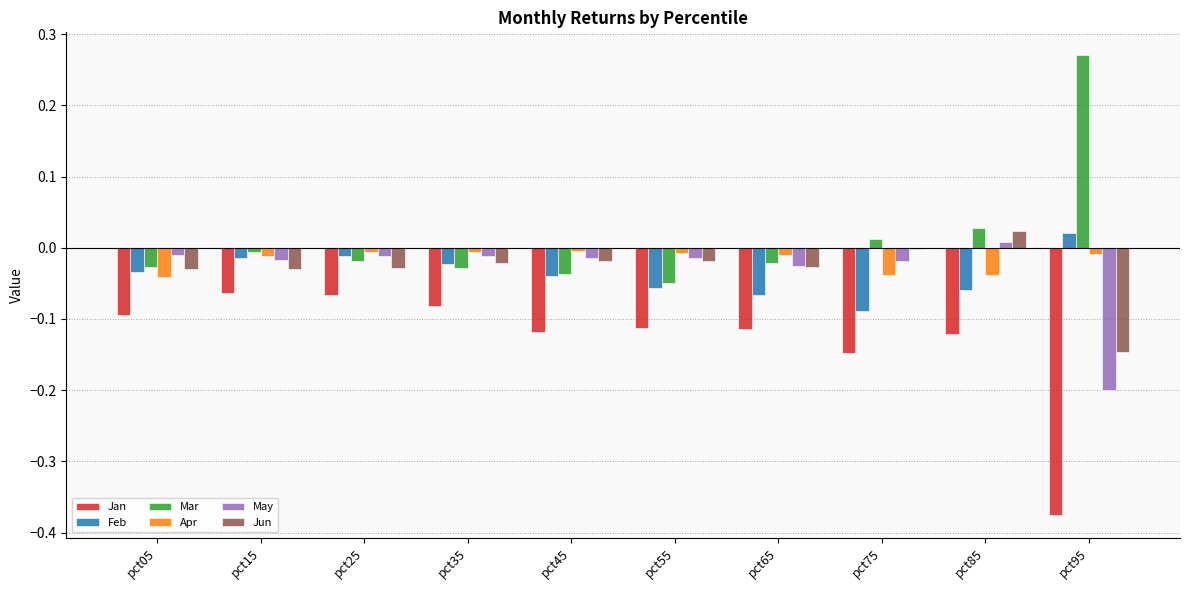

Is it true that Jan equals -0.0 at pct15?

False